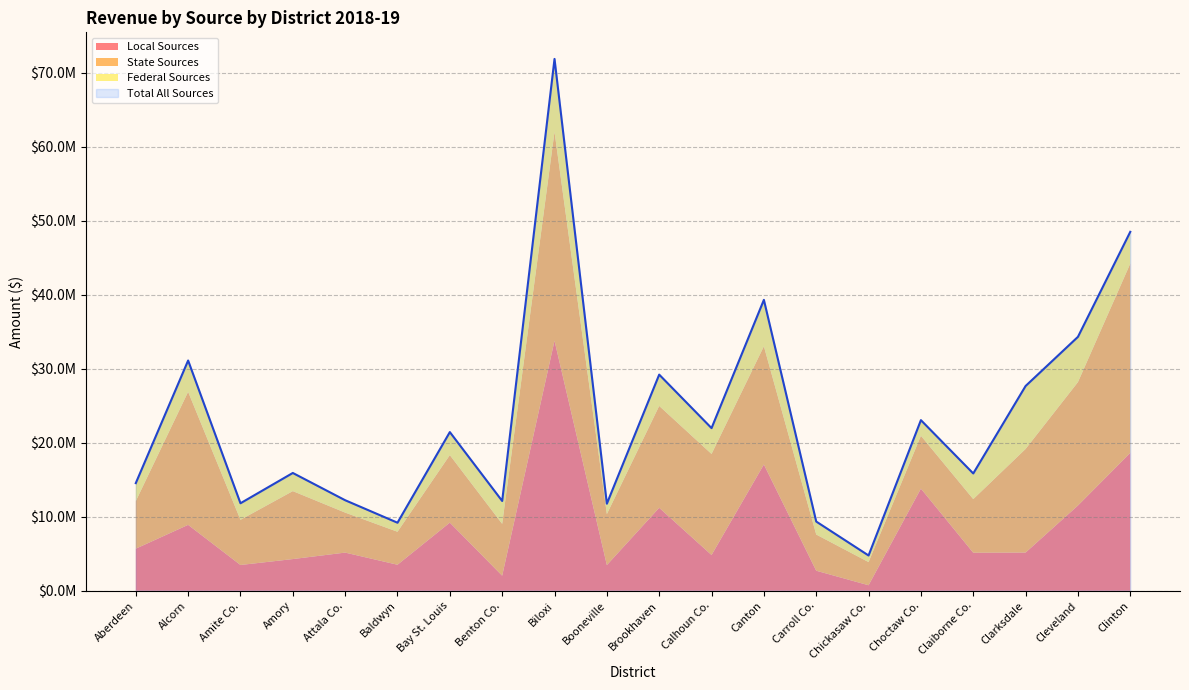

True or false: Federal Sources and Local Sources intersect in this chart.

True